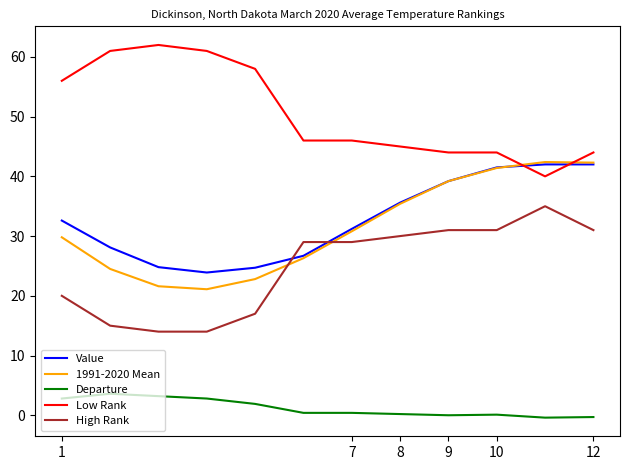

Does the chart display data point markers on the line(s)?

No